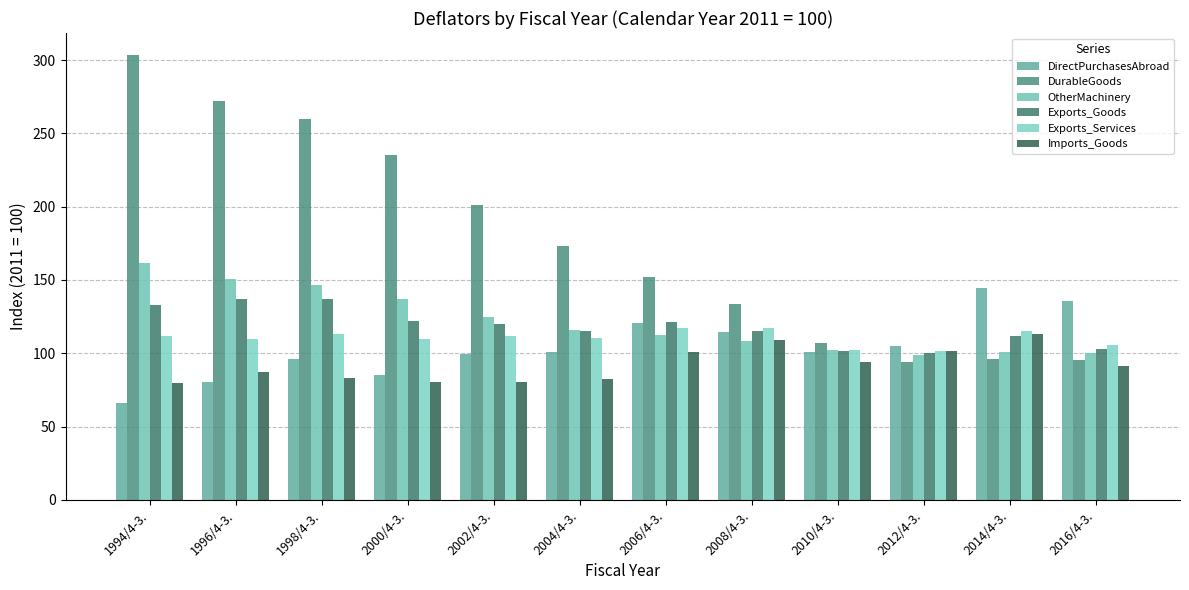

Which series has the largest total across all categories?

DurableGoods